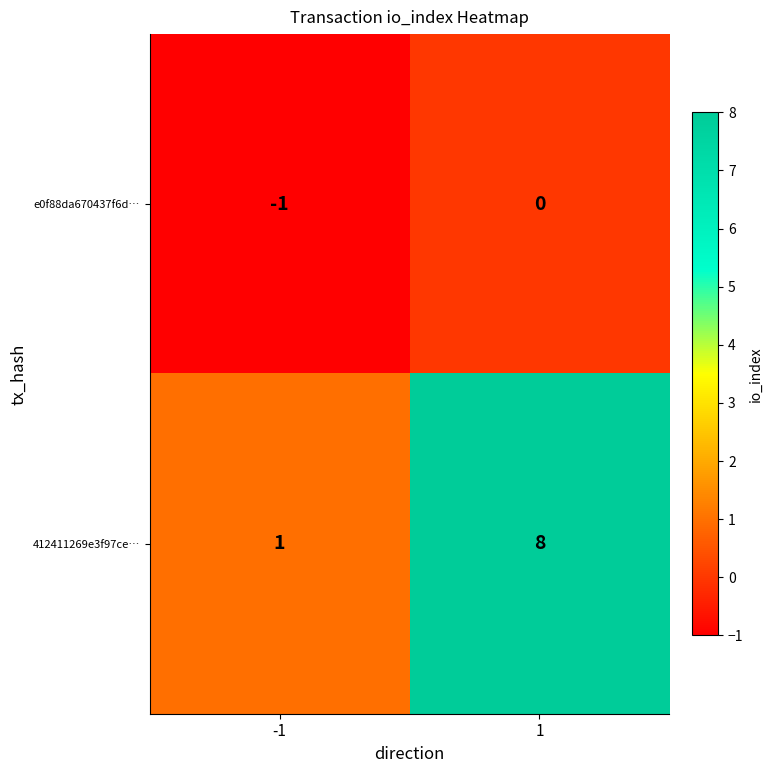

List the labels in order of e0f88da670437f6d… value, smallest first.

-1, 1